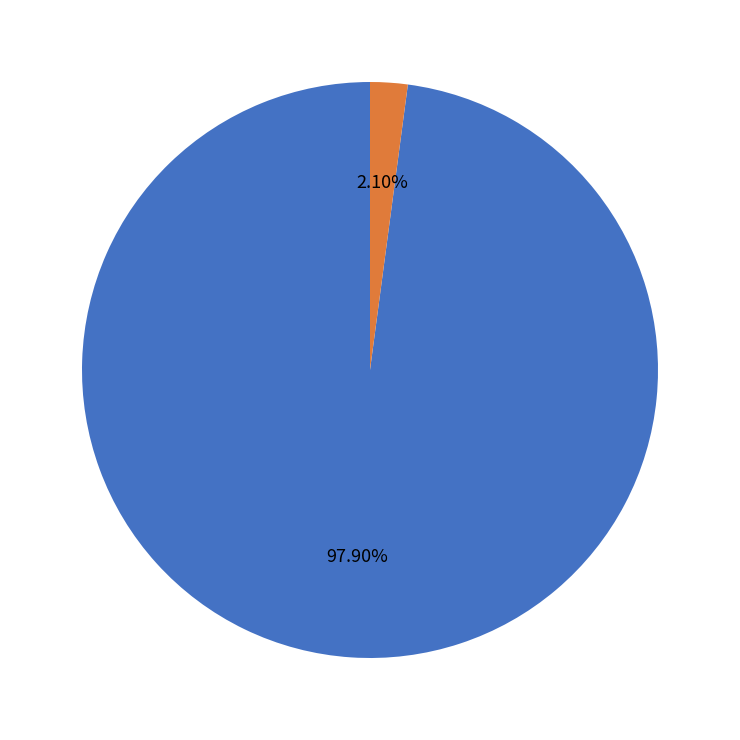

Is there a majority slice in this chart?

Yes